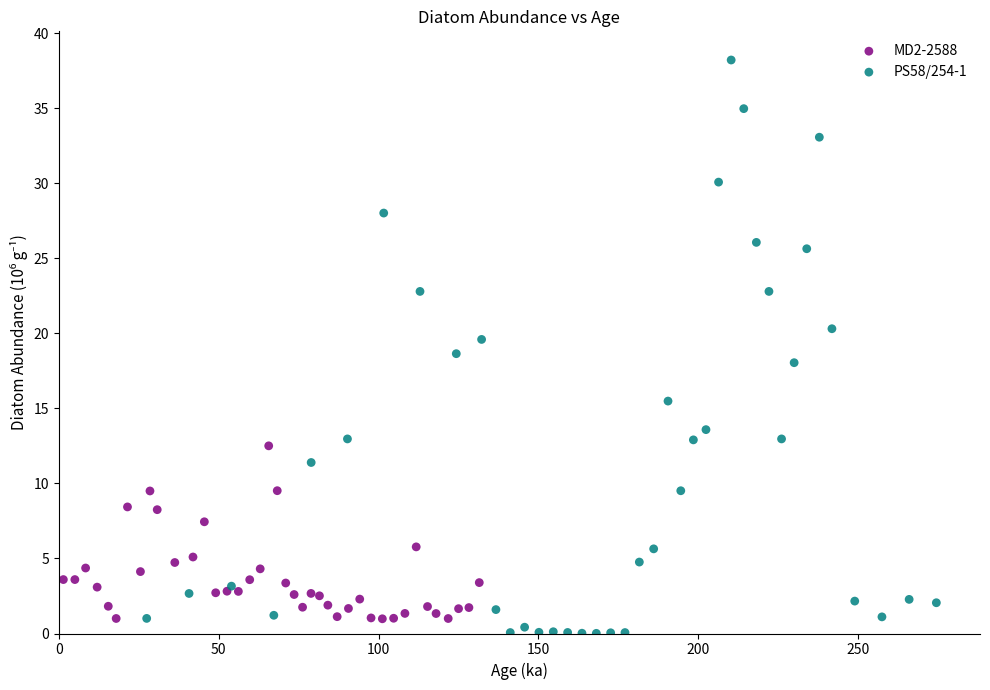

What are all the series names shown in the legend?

MD2-2588, PS58/254-1